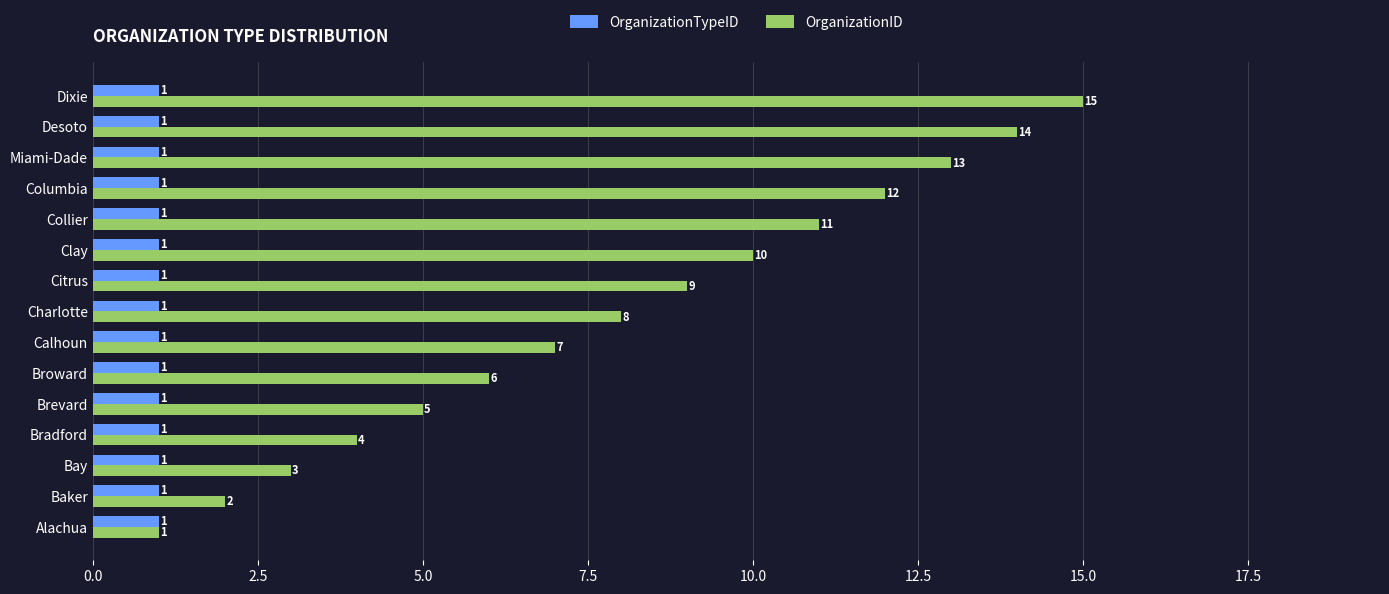

Rank the series by their average value, from highest to lowest.

OrganizationID, OrganizationTypeID